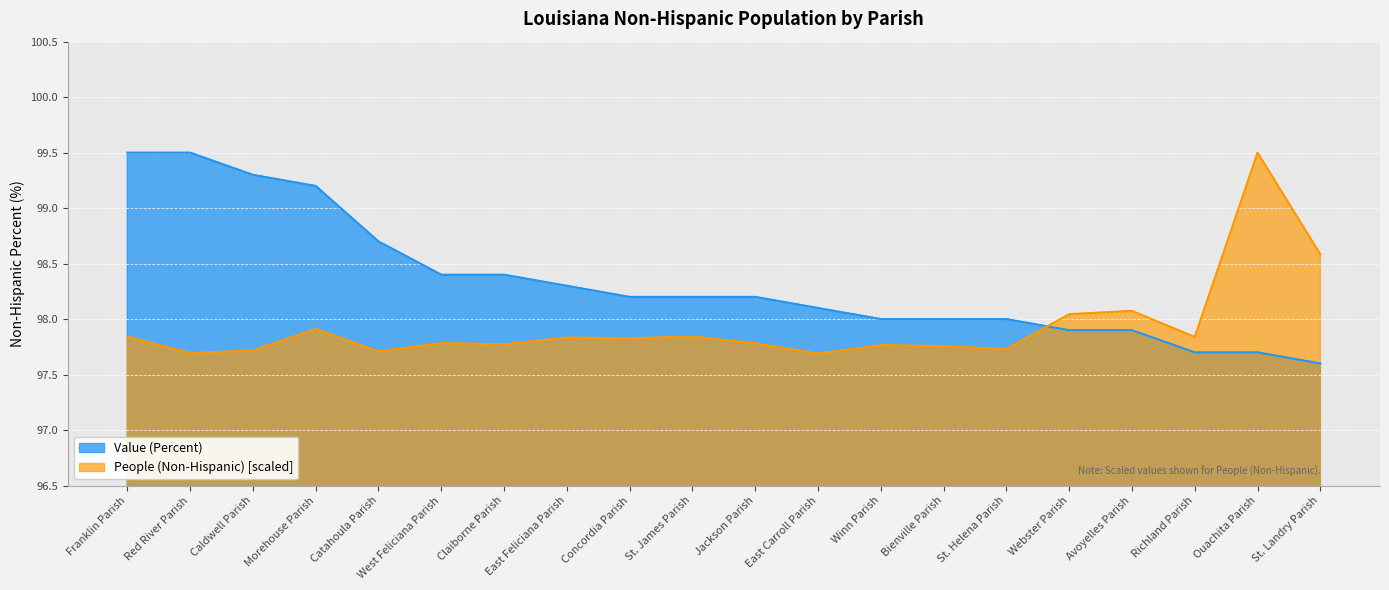

What is the label of the 9th point from the right?

East Carroll Parish